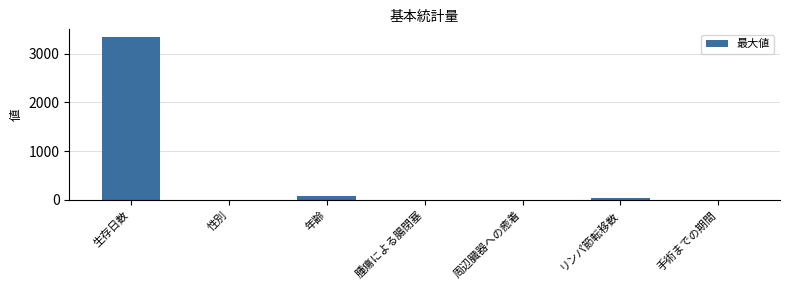

Reading left to right, extract all data points from this chart.

生存日数=3329	性別=1	年齢=81	腫瘍による腸閉塞=1	周辺臓器への癒着=1	リンパ節転移数=33	手術までの期間=1